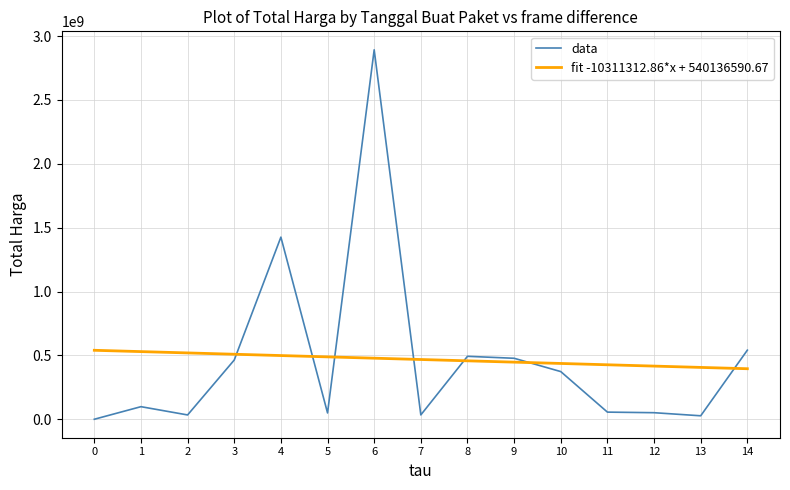

Where is the first local minimum for data?

2